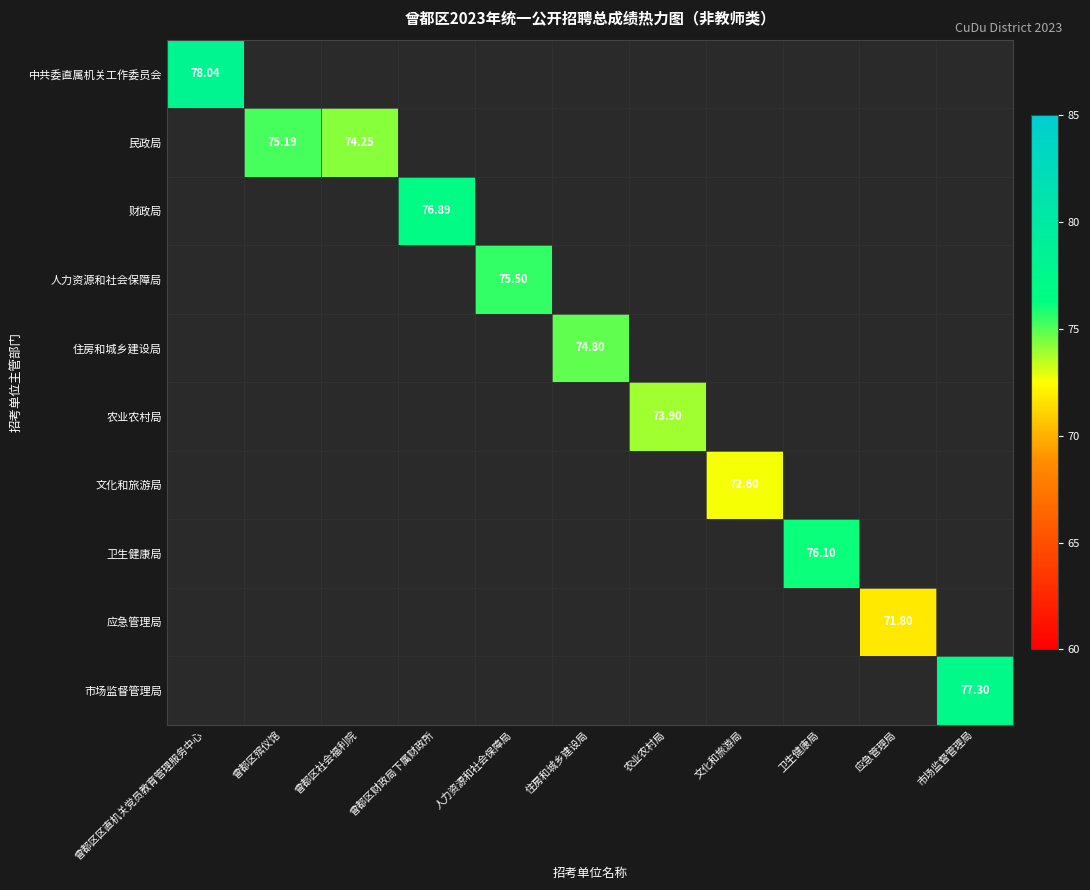

True or false: 农业农村局 has a value of 24.0 at 应急管理局.

False